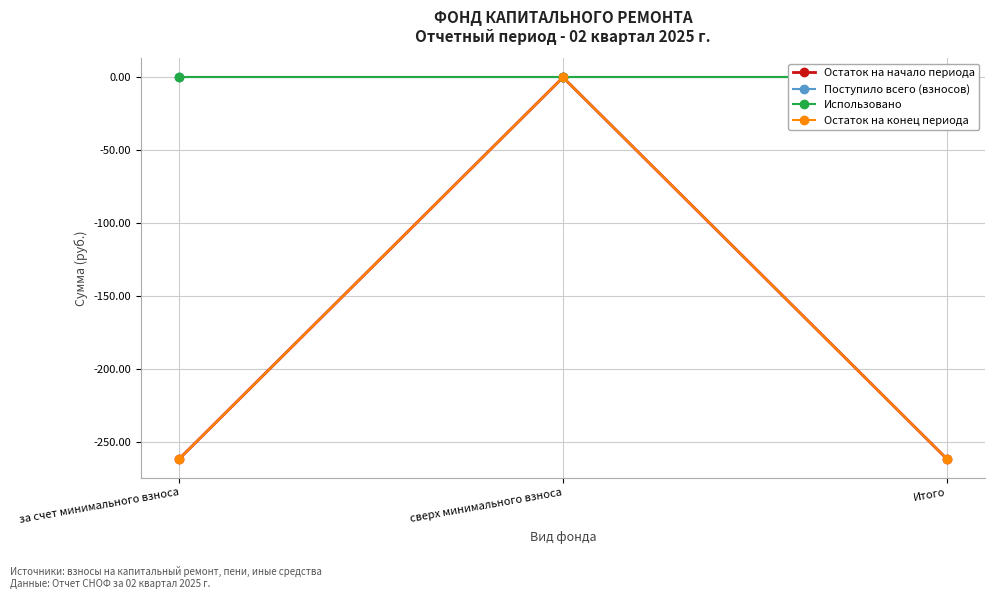

How many values in the Остаток на конец периода series exceed -261?

1